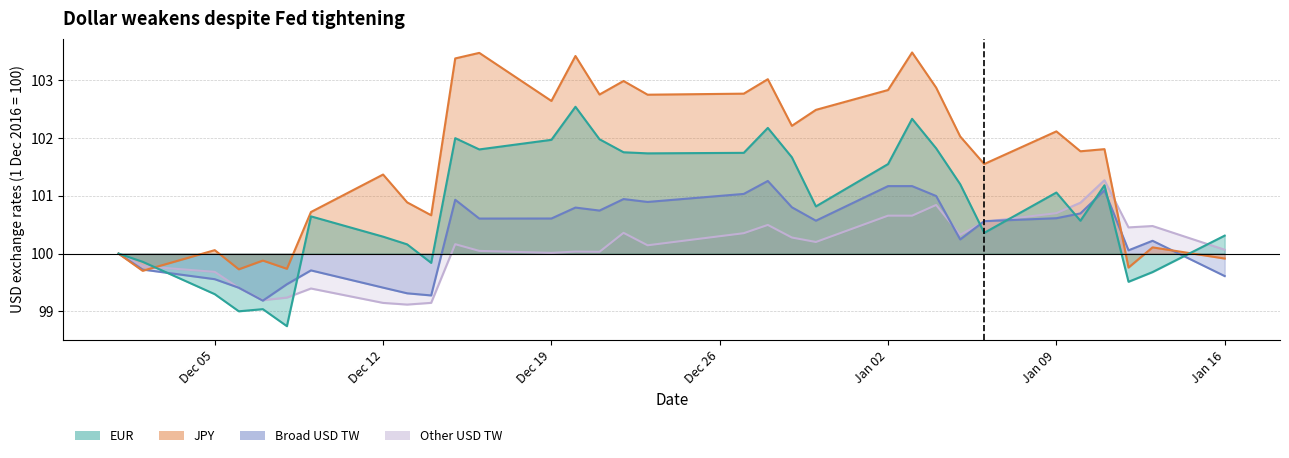

At which category does Other reach its first local peak?

2016-12-09